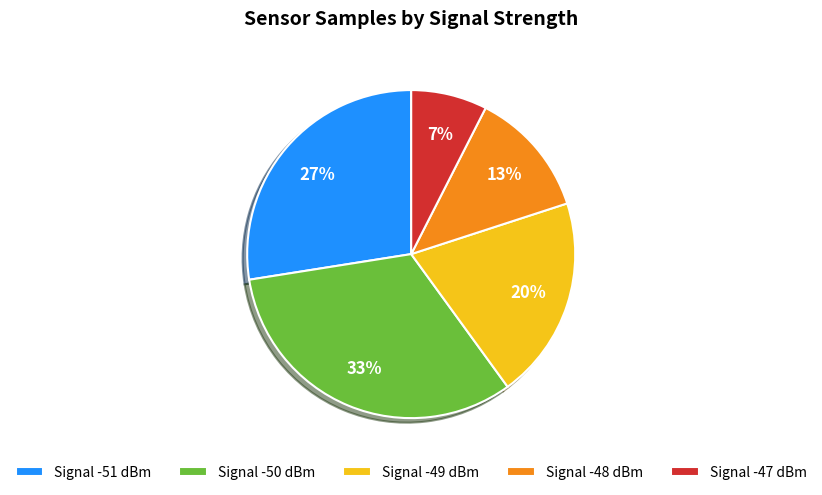

What percentage is the Signal -50 dBm slice, to the nearest percent?

33%